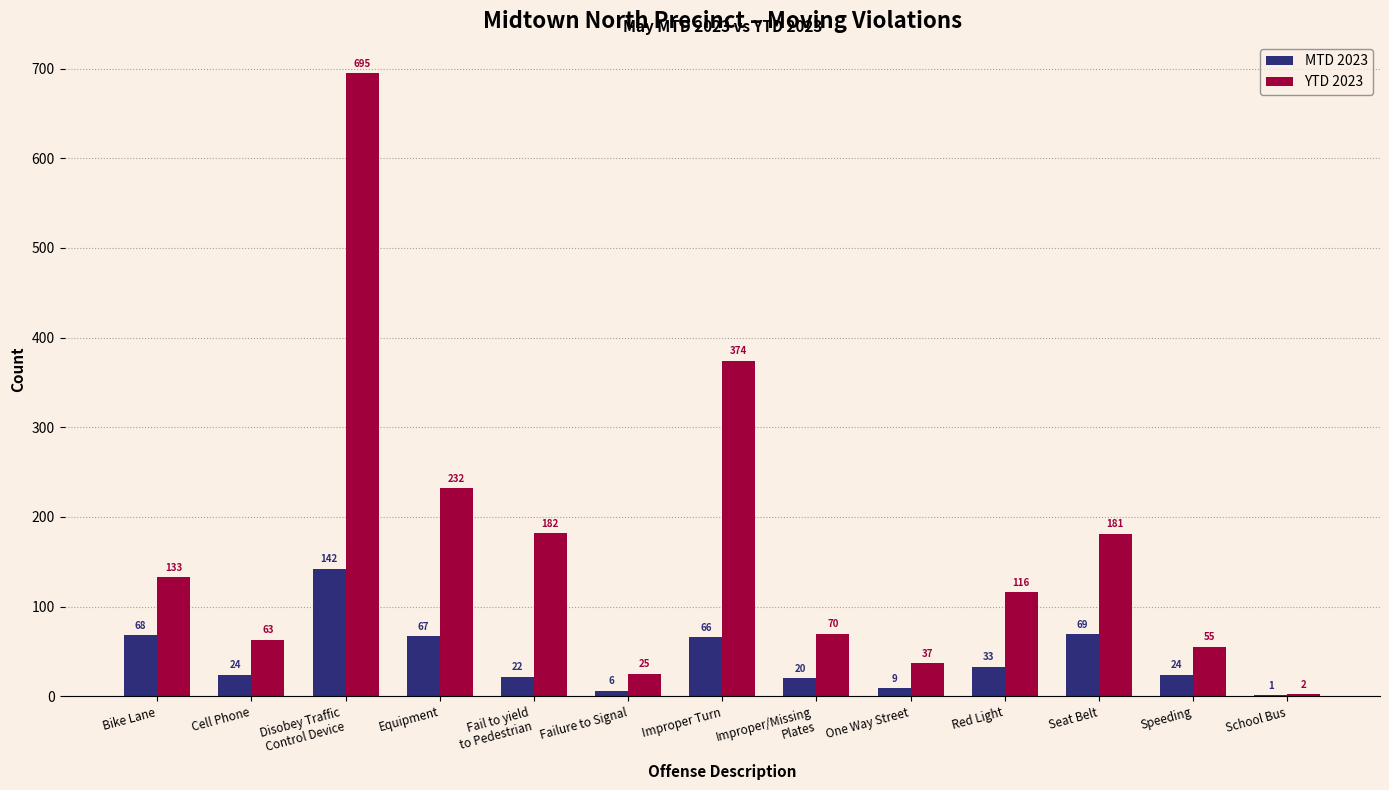

What is the approximate value of MTD 2023 at Disobey Traffic
Control Device?

142